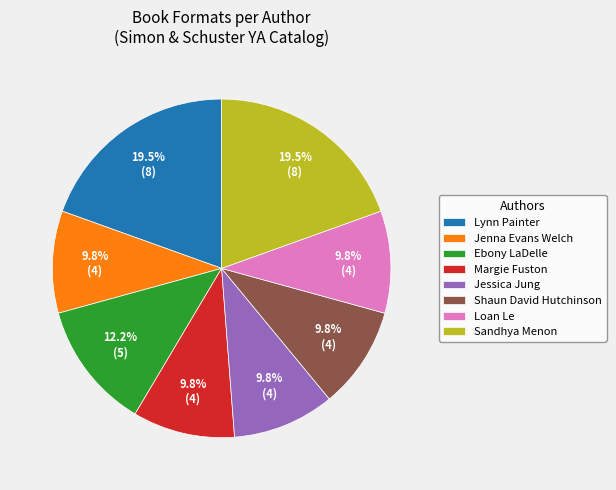

Does any single category account for the majority?

No